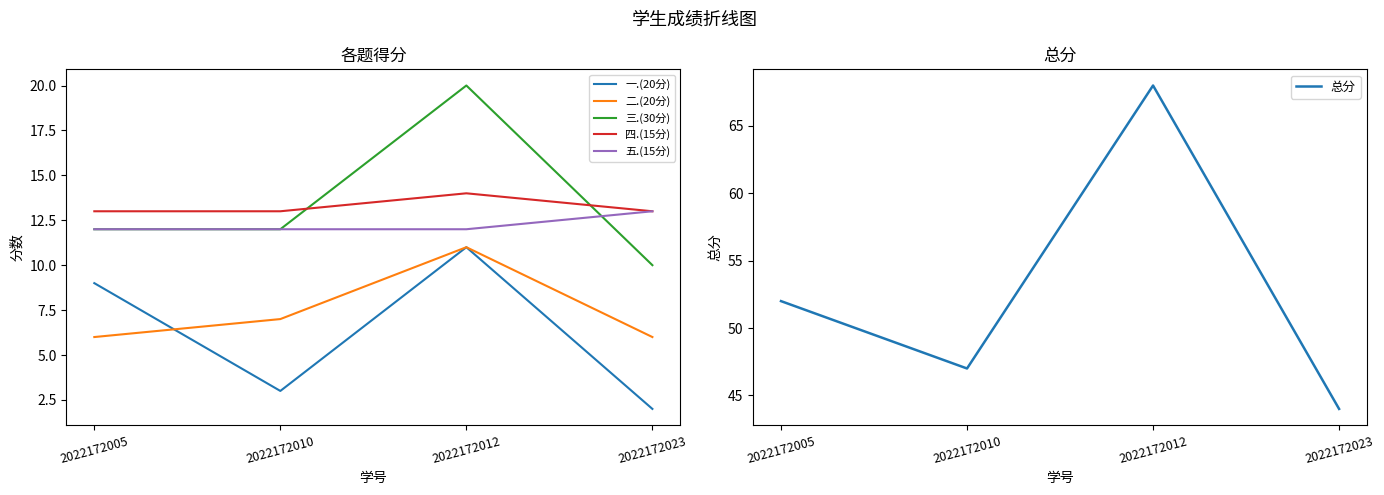

Between which two adjacent categories do 一.(20分) and 二.(20分) first intersect?

2022172005 and 2022172010